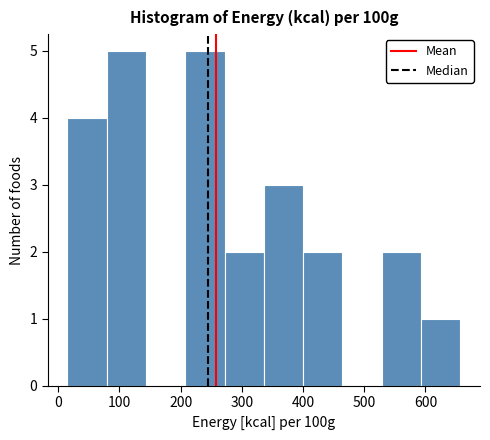

How tall is the bar that spans 590 to 660 on the x-axis? Neither the bar edges nor the heights are printed on the chart, so give them approximately, as read against the axes.

1